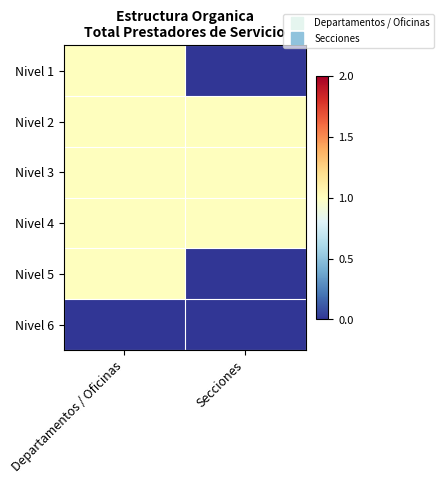

Reading left to right, extract all data points from this chart.

Nivel 1: Departamentos / Oficinas=1	Secciones=0
Nivel 2: Departamentos / Oficinas=1	Secciones=1
Nivel 3: Departamentos / Oficinas=1	Secciones=1
Nivel 4: Departamentos / Oficinas=1	Secciones=1
Nivel 5: Departamentos / Oficinas=1	Secciones=0
Nivel 6: Departamentos / Oficinas=0	Secciones=0